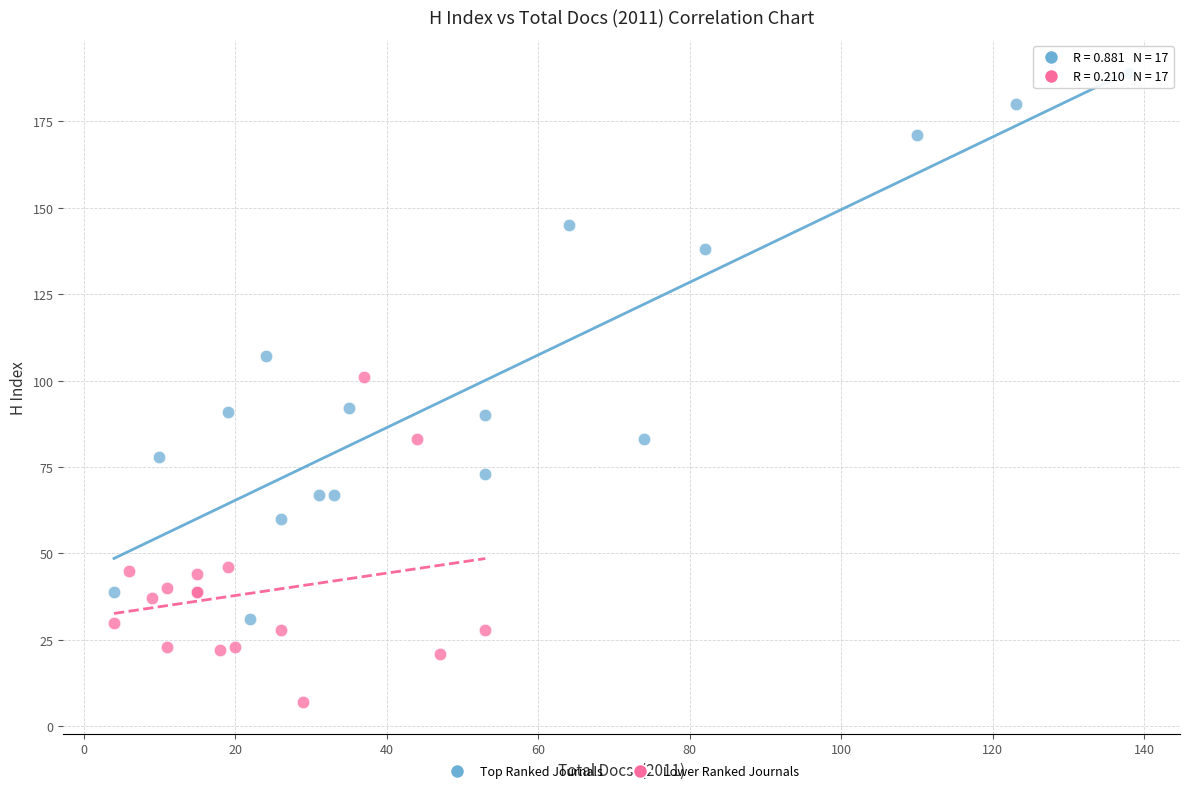

Which series has the widest spread of Y values?

Top Ranked Journals